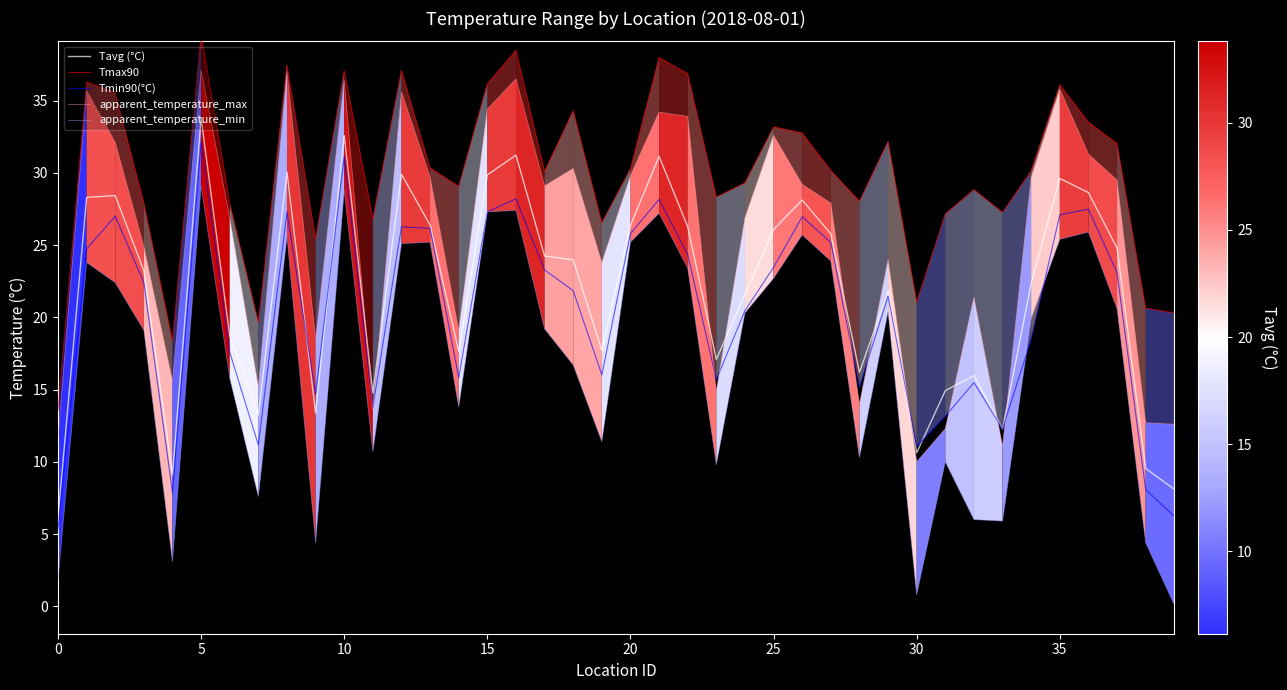

True or false: apparent_temperature_min and Tavg (°C) cross at least once.

False